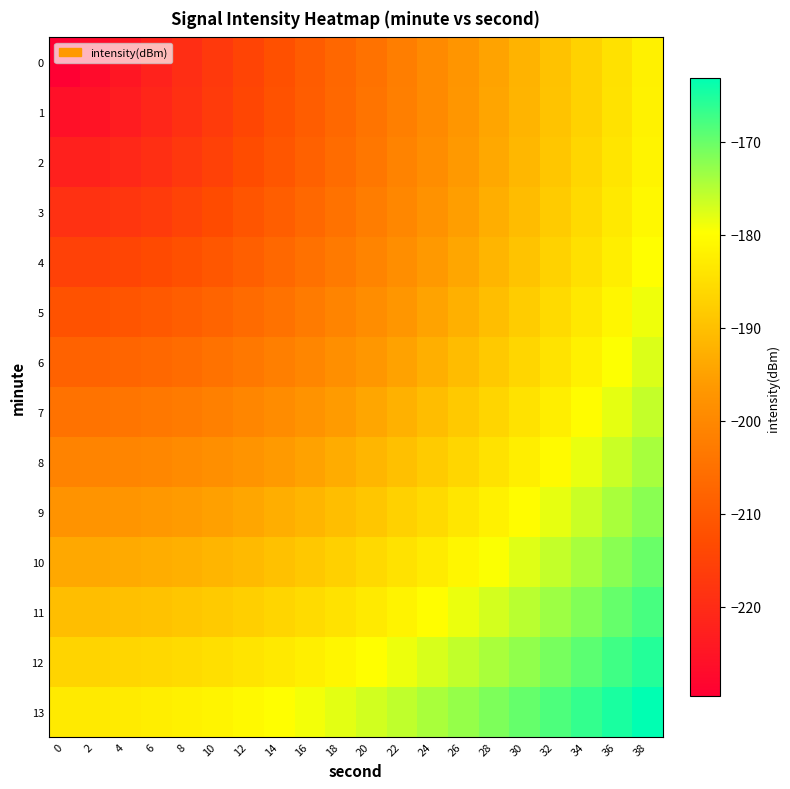

Which series has the largest total across all categories?

13